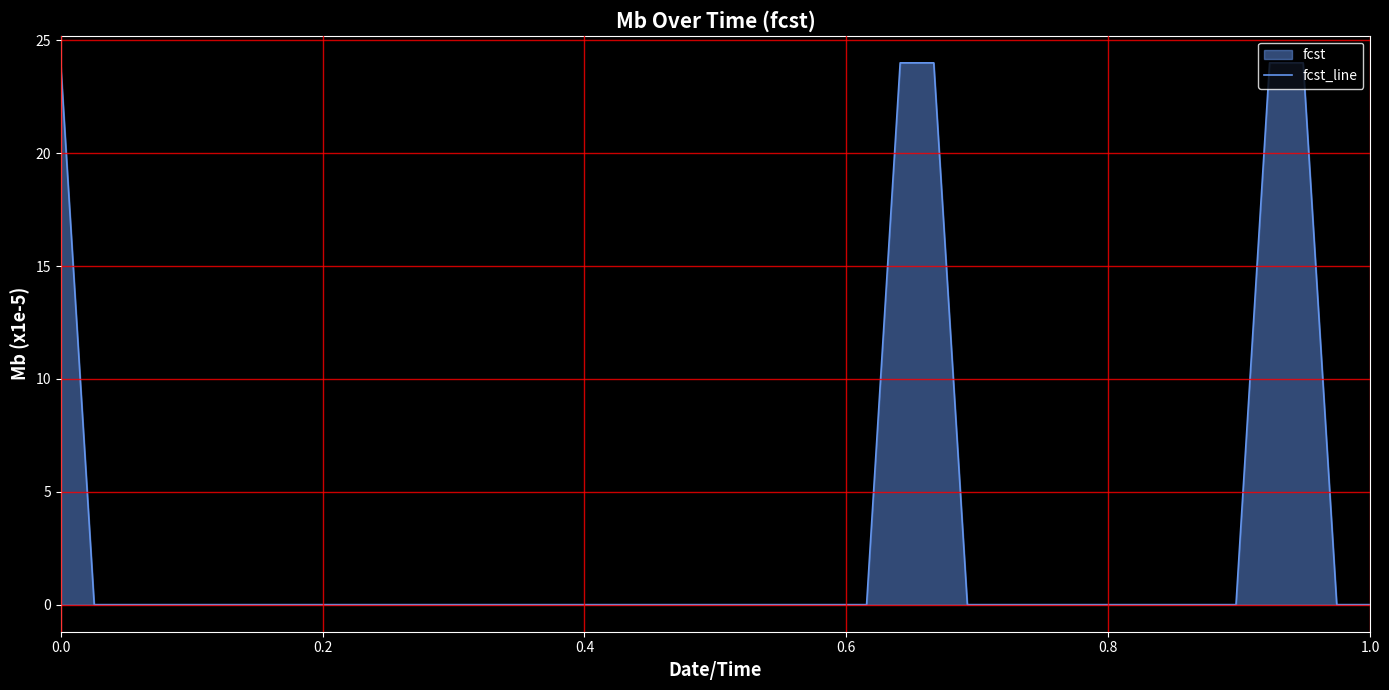

What is the greatest value displayed?

24